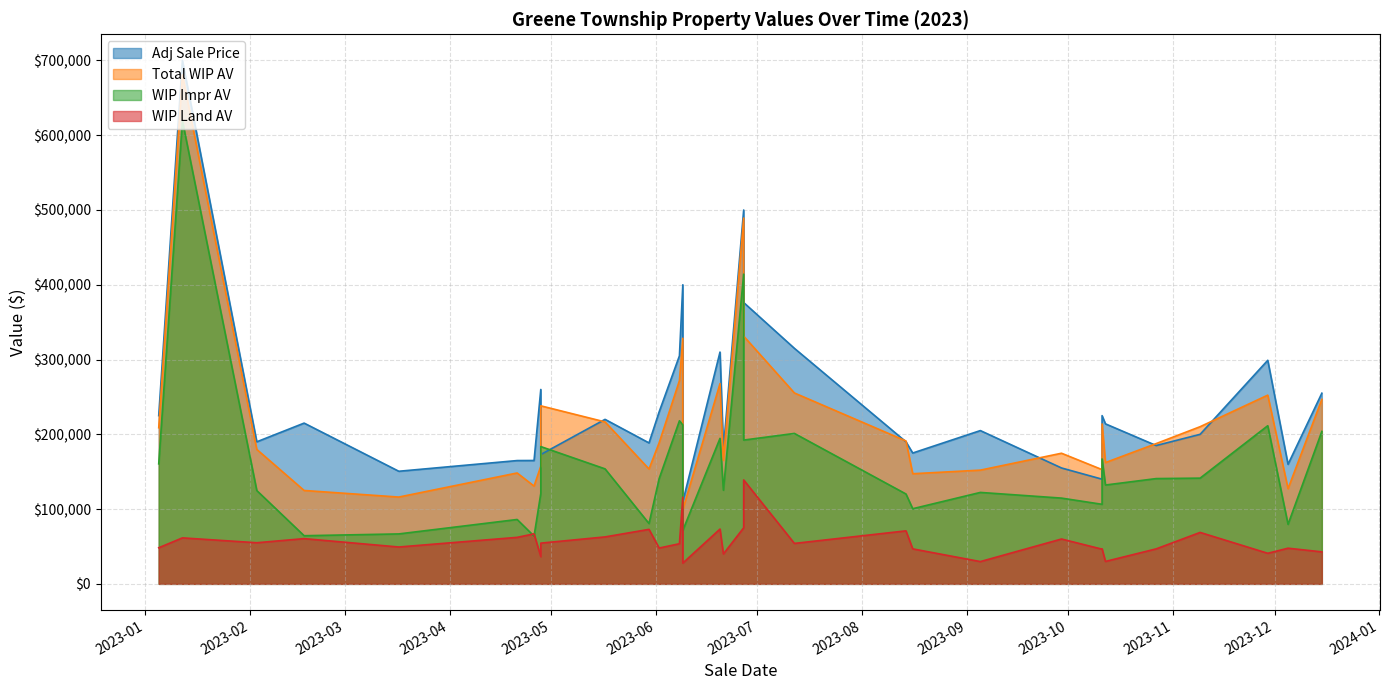

What is the difference between the highest and lowest values at 2023-12-15?

212200